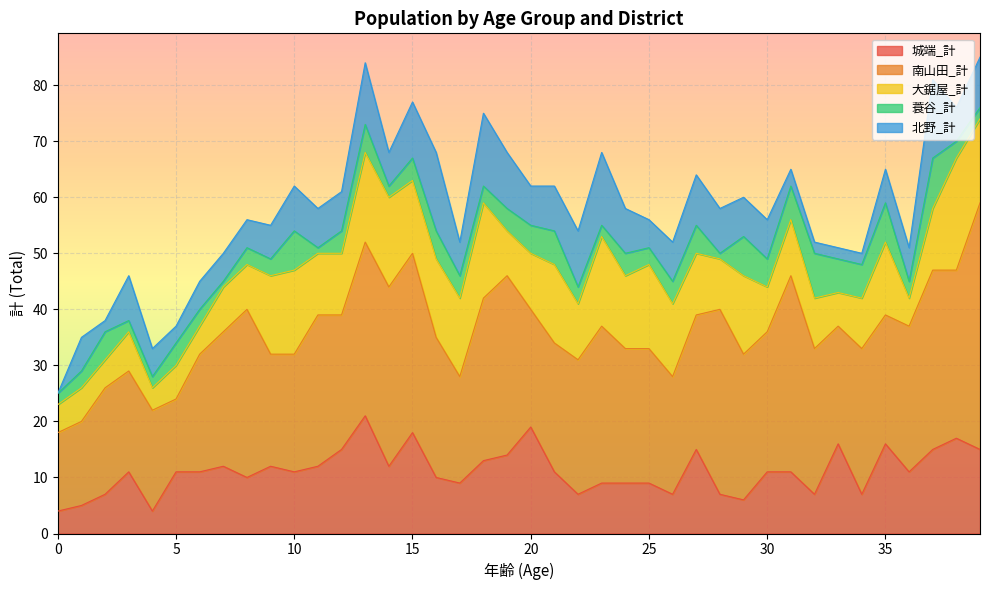

Between 4 and 30, which is larger?

30